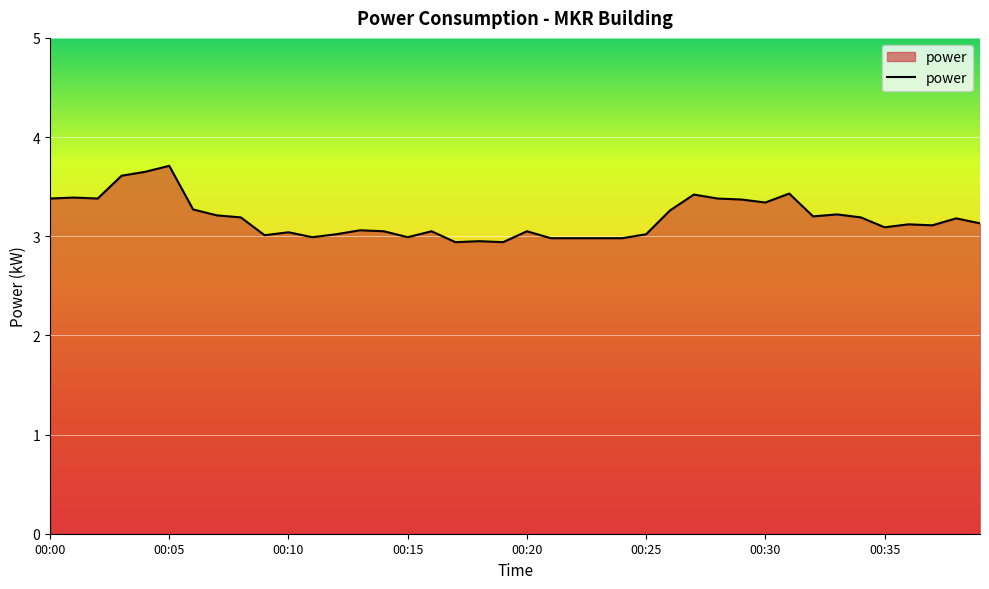

What is the difference between the maximum and minimum values?

0.8